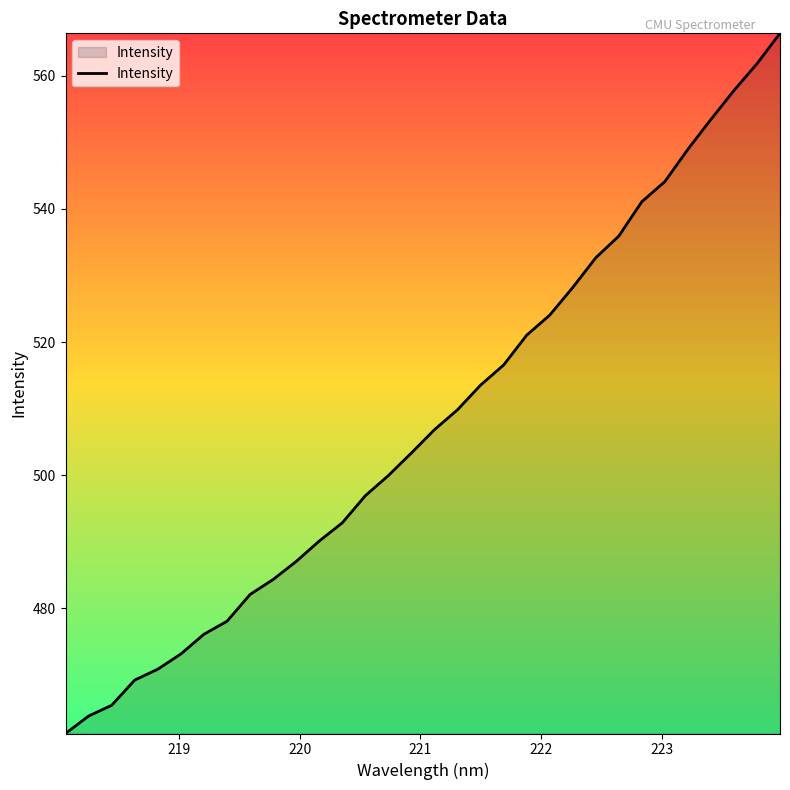

What is the smallest value displayed?

461.2